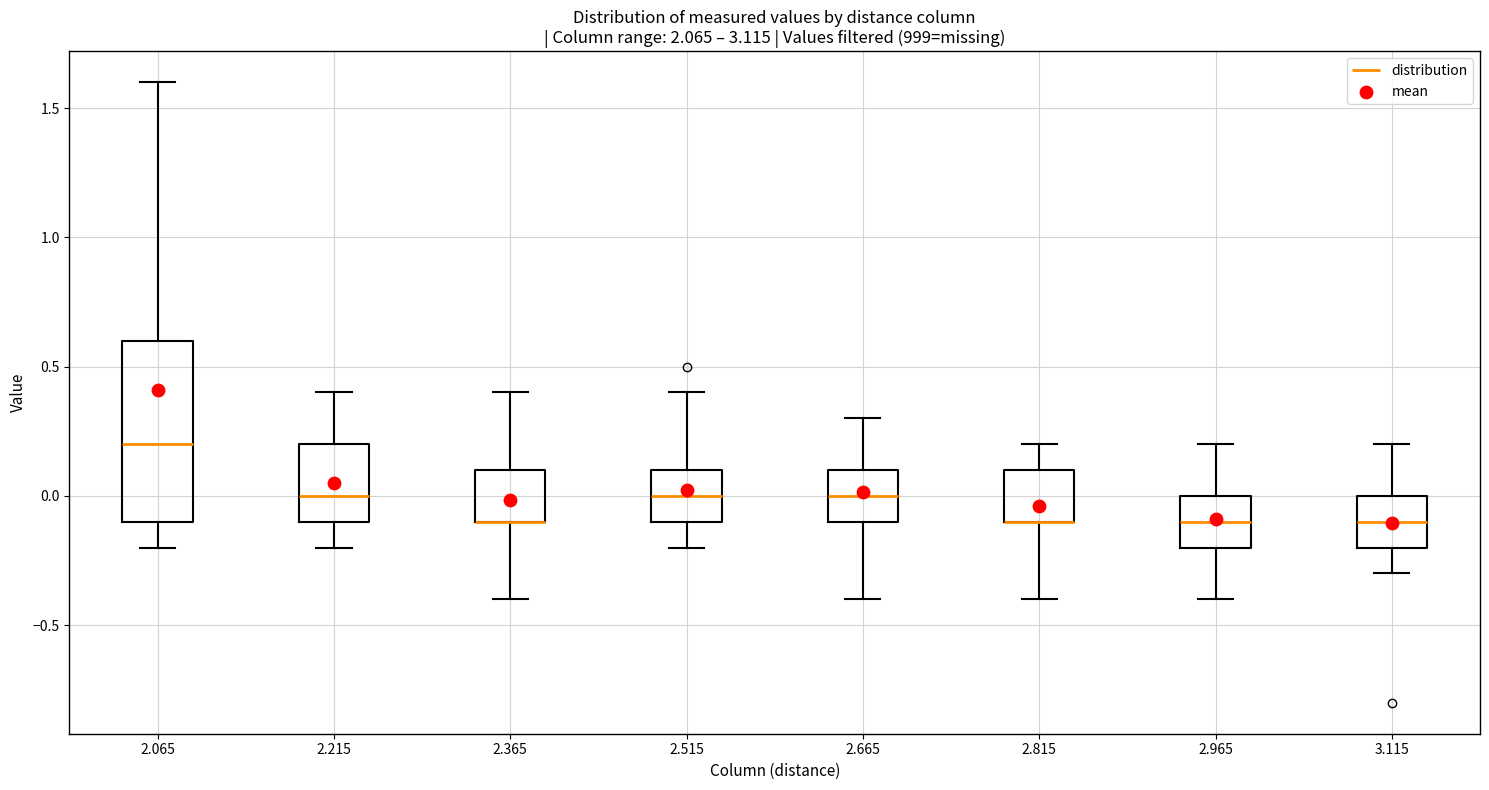

Which box is the tallest, from its lower edge to its upper edge?

2.065